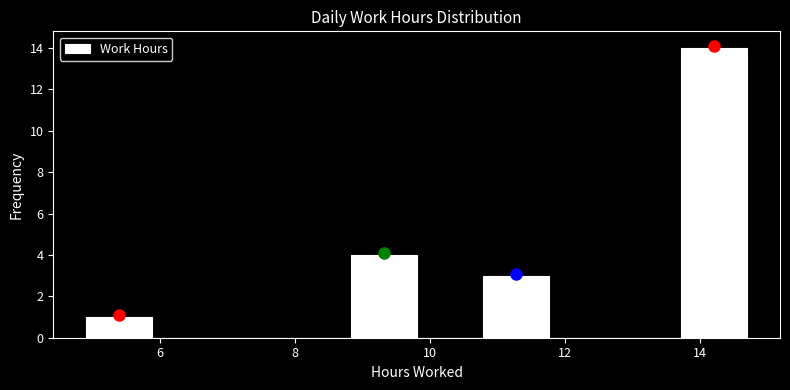

Reading left to right, transcribe this chart: for each bar, give the range it covers on the x-axis and its height. Neither the bar edges nor the heights are printed on the chart, so give them approximately, as read against the axes.

5.0 to 5.8: 1
5.8 to 6.8: 0
6.8 to 7.8: 0
7.8 to 8.8: 0
8.8 to 9.8: 4
9.8 to 10.8: 0
10.8 to 11.8: 3
11.8 to 12.8: 0
12.8 to 13.8: 0
13.8 to 14.8: 14